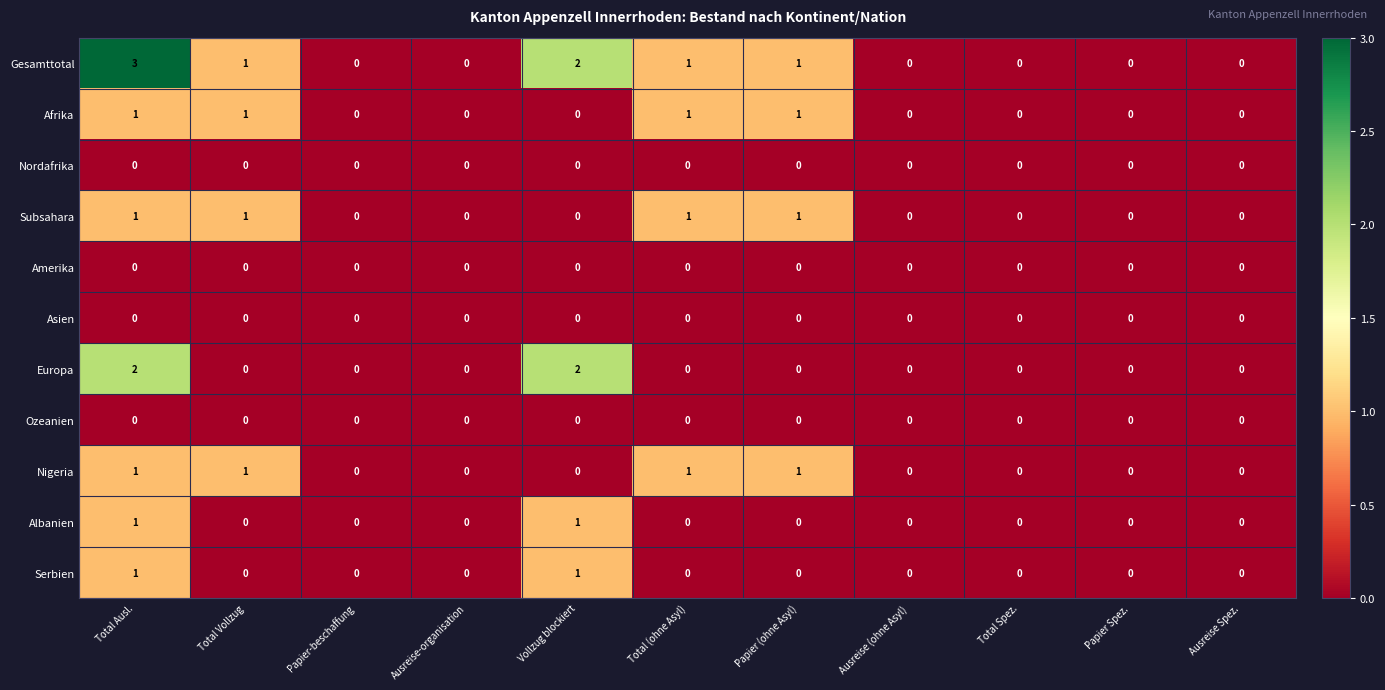

What is the total value across all series at Total Vollzug?

4